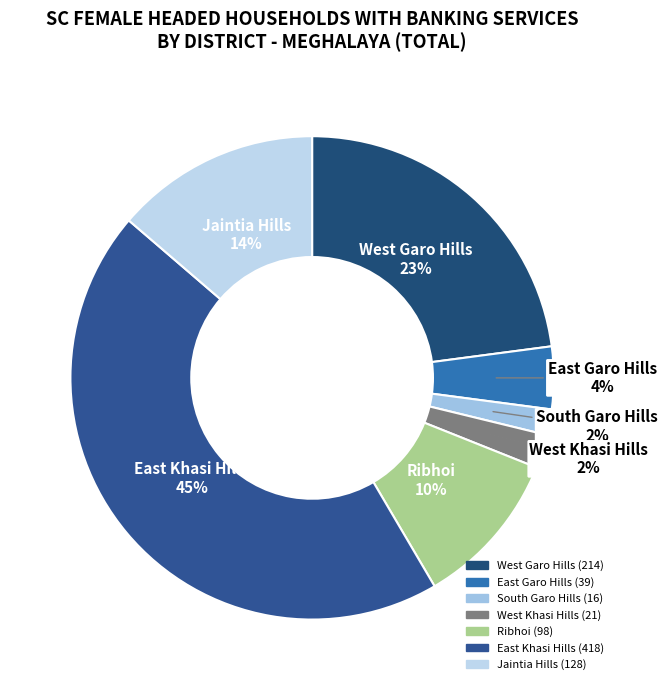

How many segments does this pie chart have?

7